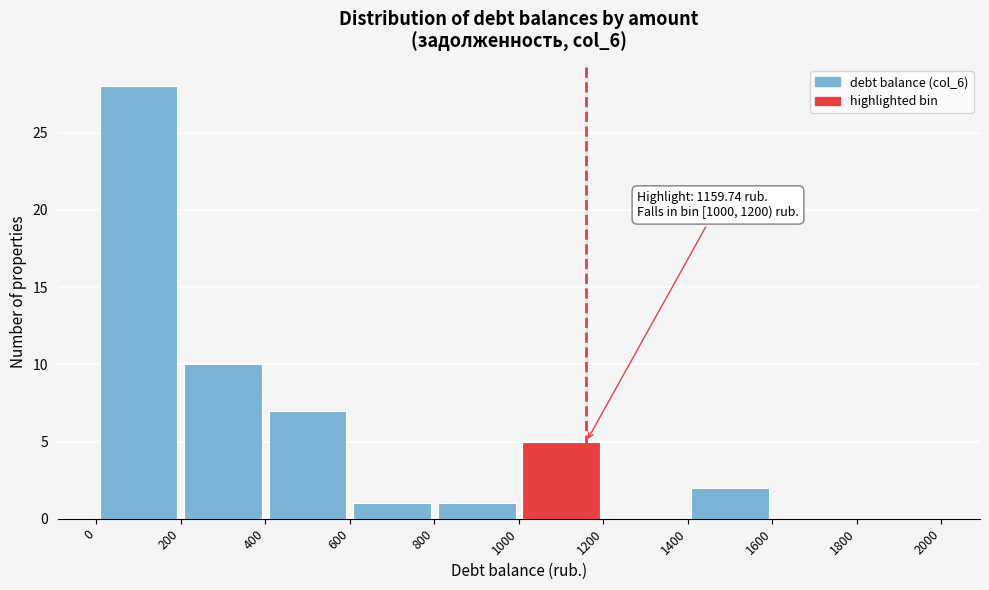

Which range on the x-axis has the tallest bar?

0 to 200